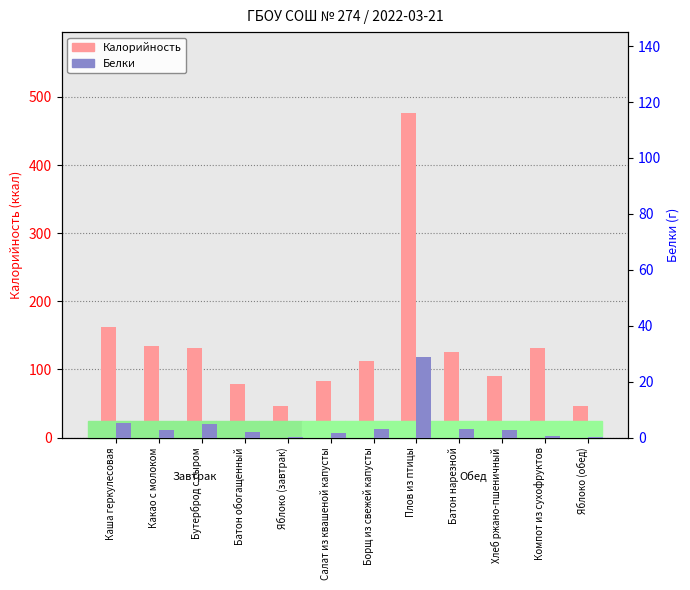

What is the label of the 6th bar from the right?

Борщ из свежей капусты